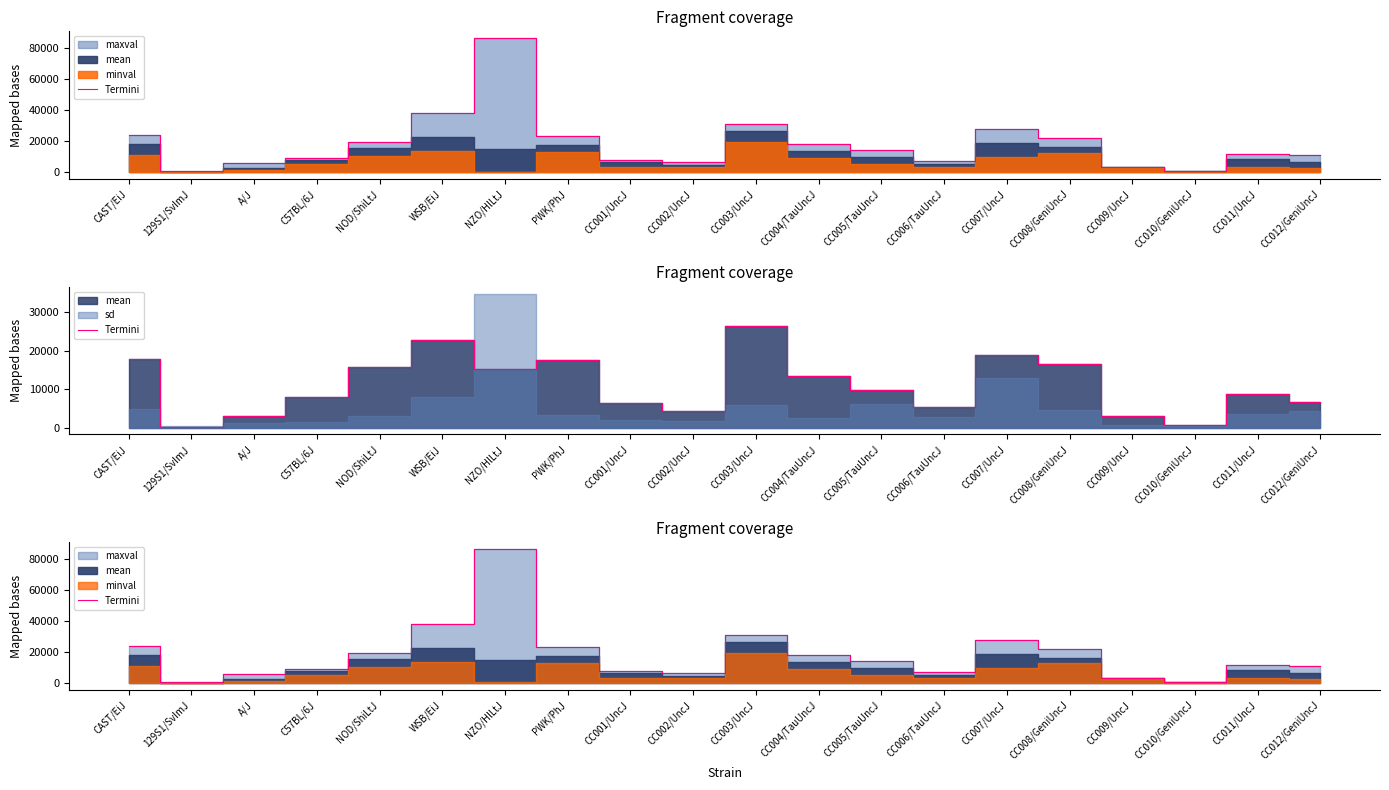

The value at CC003/UncJ is 55043.5. True or false?

False